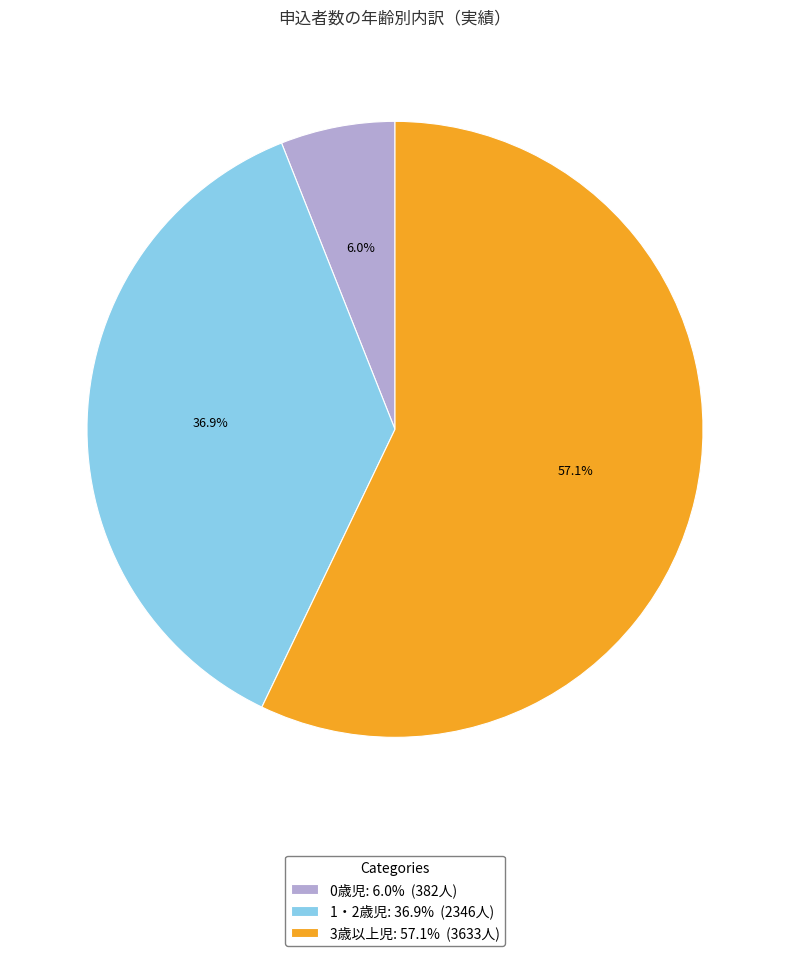

What is the ratio of the value at 0歳児 to the value at 3歳以上児?

0.1